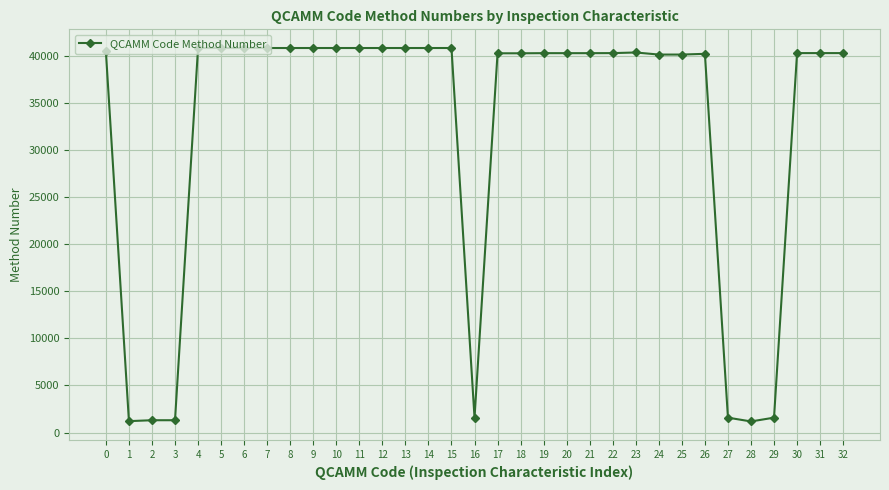

What is the maximum value shown in the chart?

40886